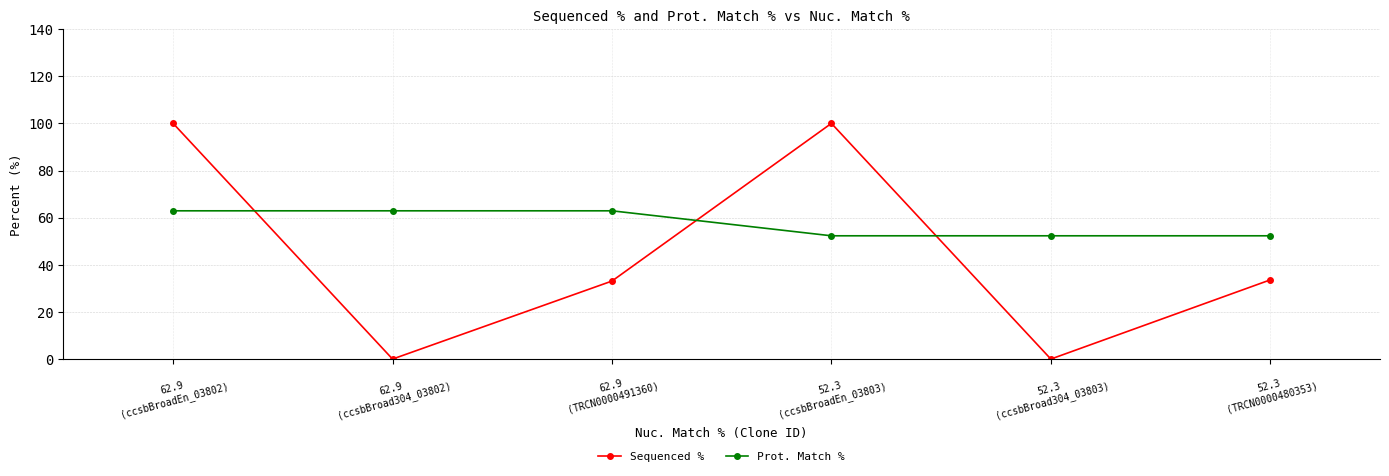

How many data points in Prot. Match % are above 62?

3